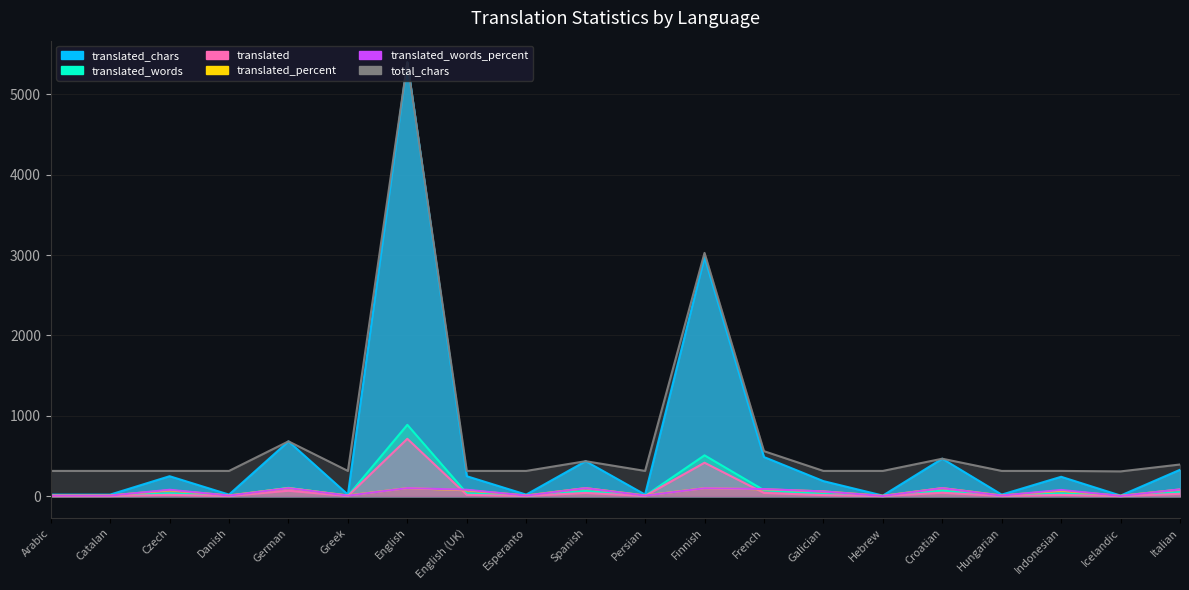

Rank the series at English from lowest to highest value.

translated_percent, translated_words_percent, translated, translated_words, translated_chars, total_chars